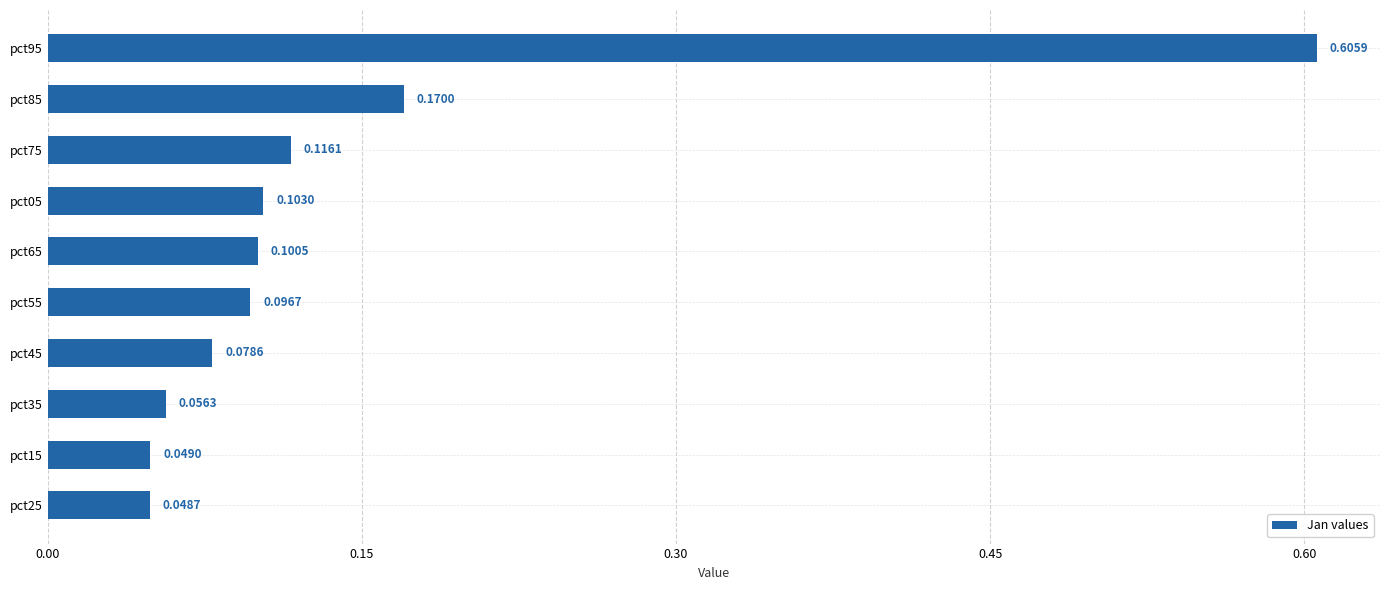

Which has a higher value, pct25 or pct05?

pct05